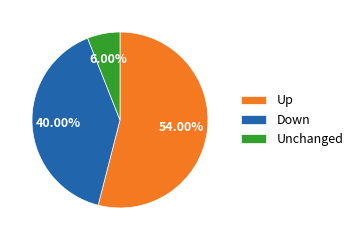

Combined, do Up and Unchanged account for over 50%?

Yes